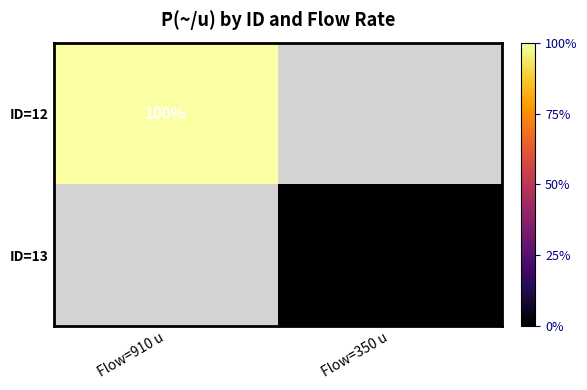

The value of ID=12 at Flow=910 u is 135. True or false?

False